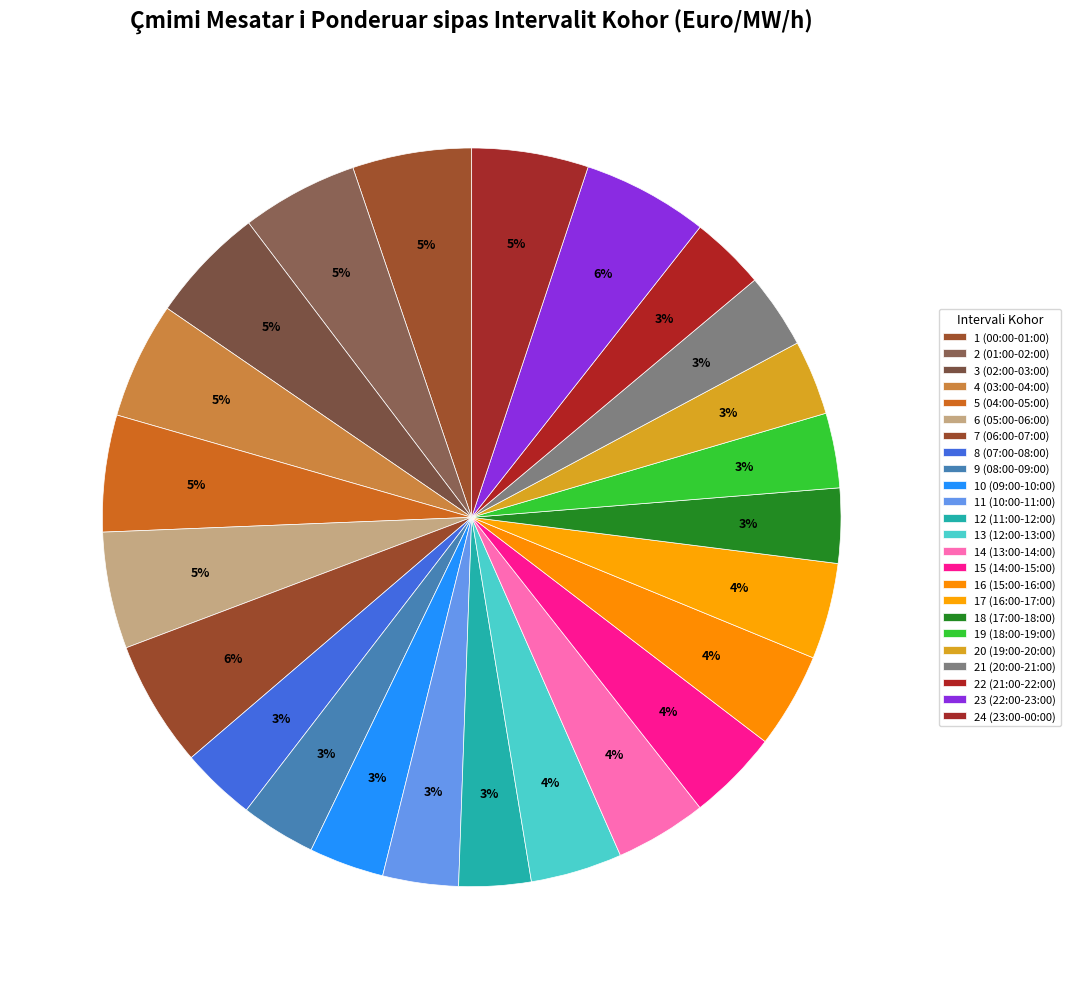

Is there a majority slice in this chart?

No